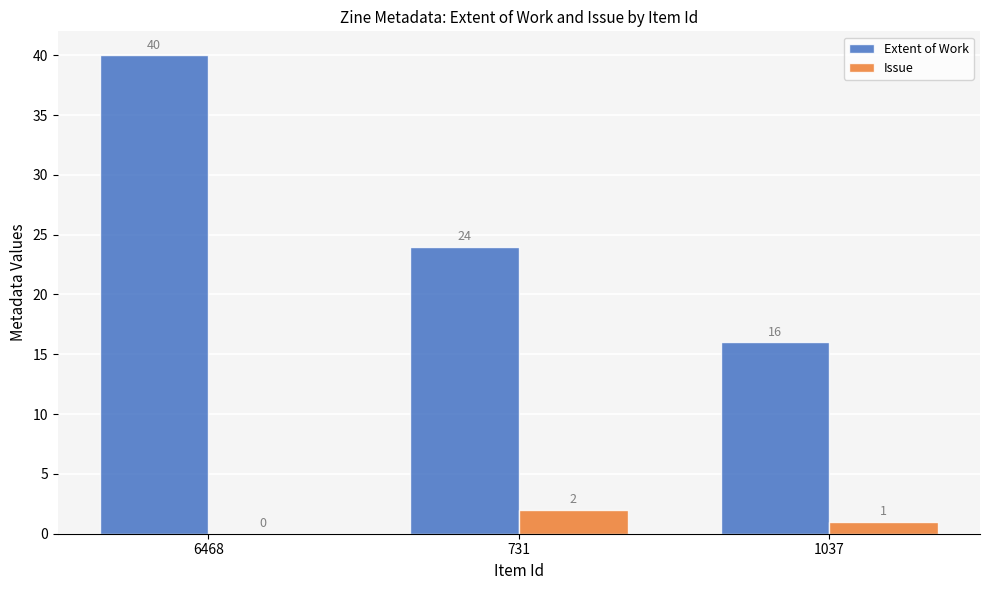

What is the sum of the Issue values at 1037 and 6468?

1